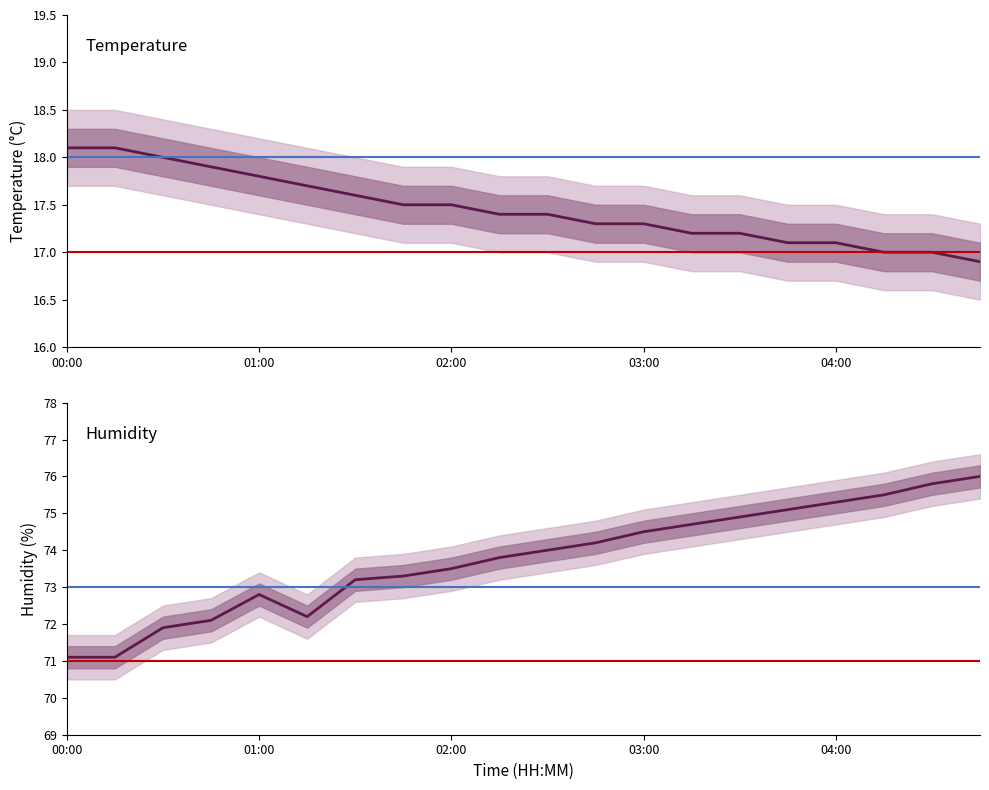

True or false: humidity and temperature intersect in this chart.

False